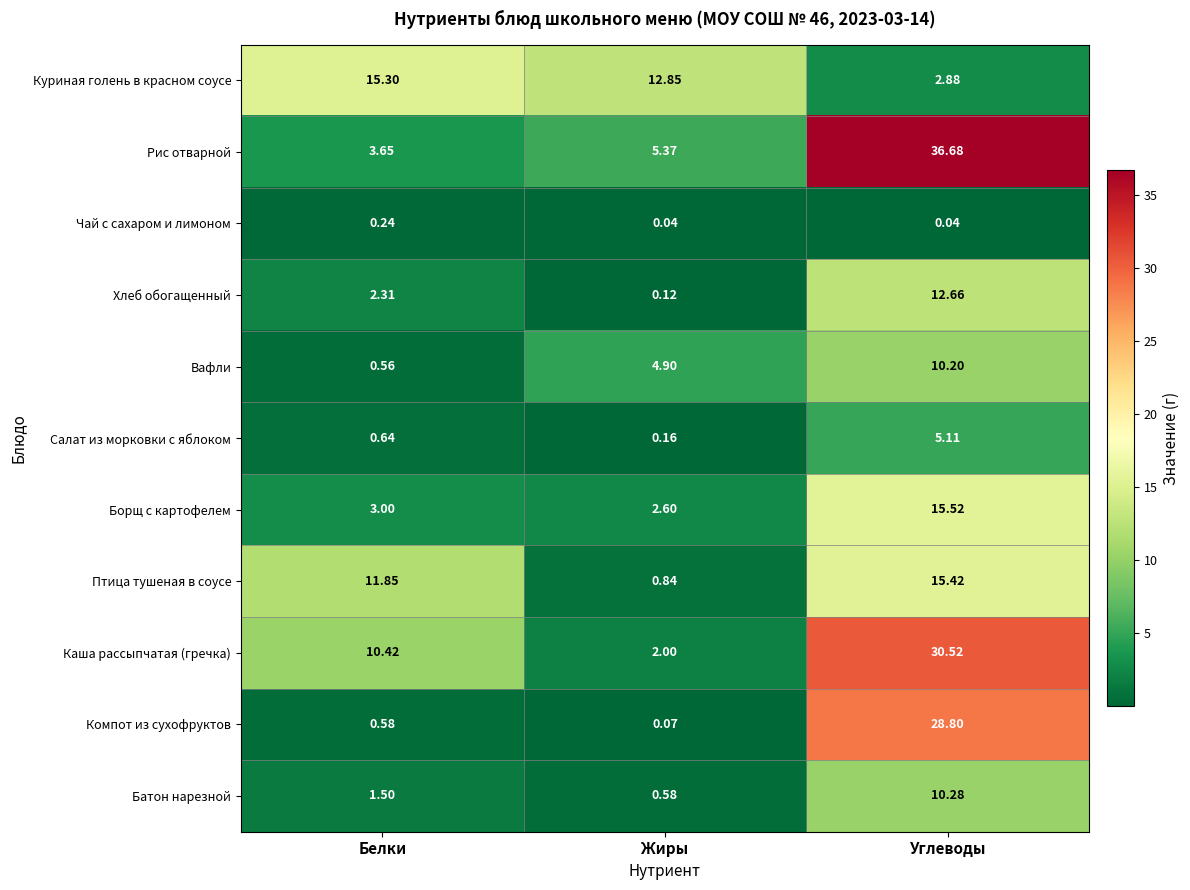

How many categories are shown in the chart?

3